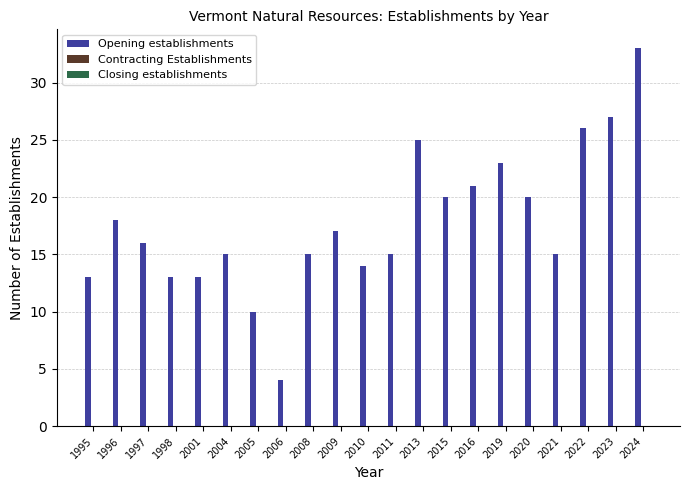

What is the change in value from 1997 to 2013?

+9